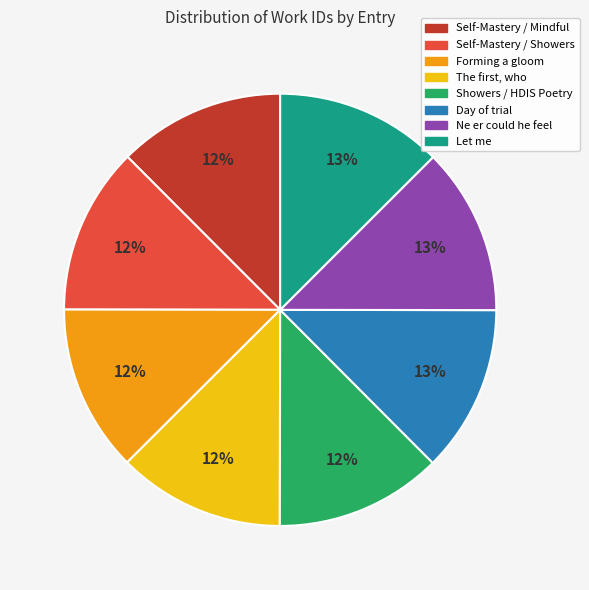

Does any single category account for the majority?

No